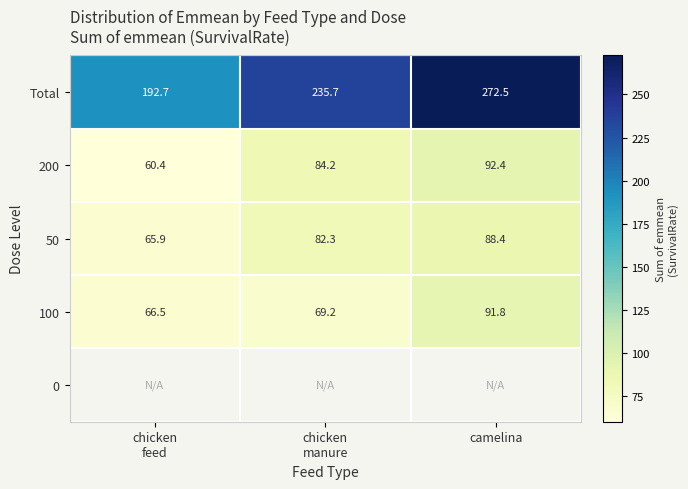

At which category is the sum across all series the highest?

camelina